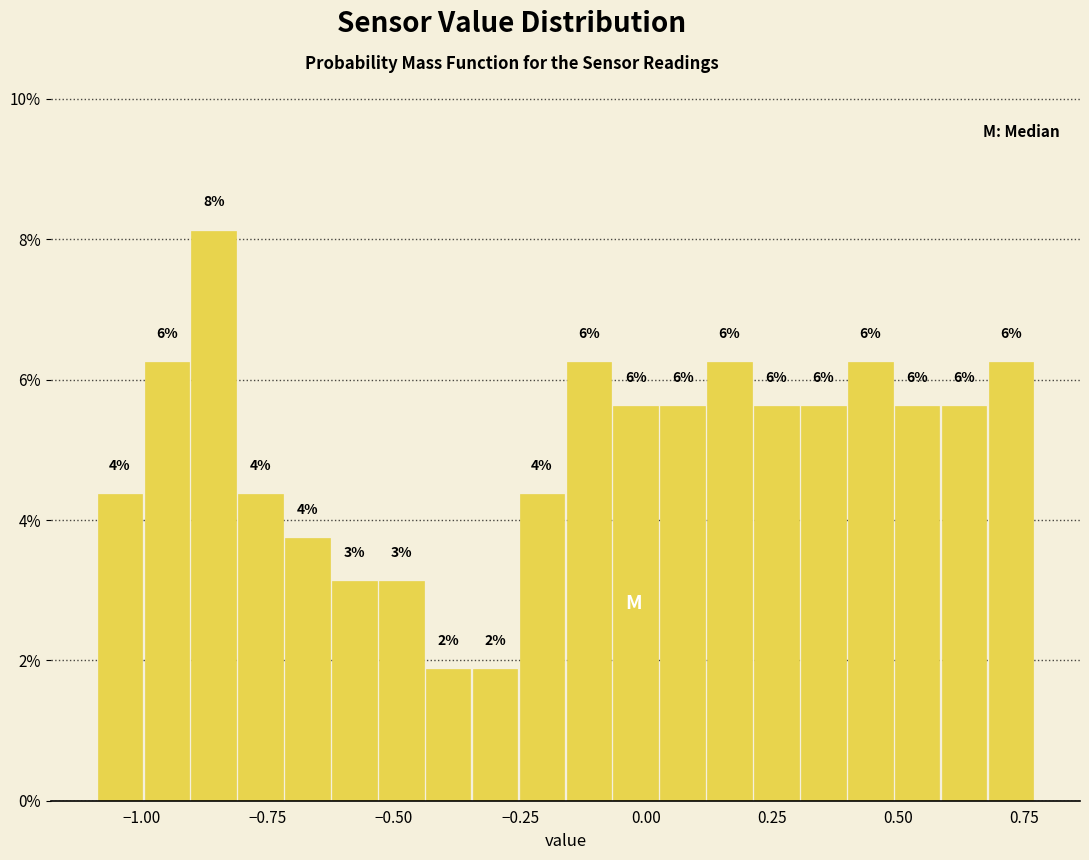

Read against the x-axis, roughly where is the centre of the tallest bar?

-0.85